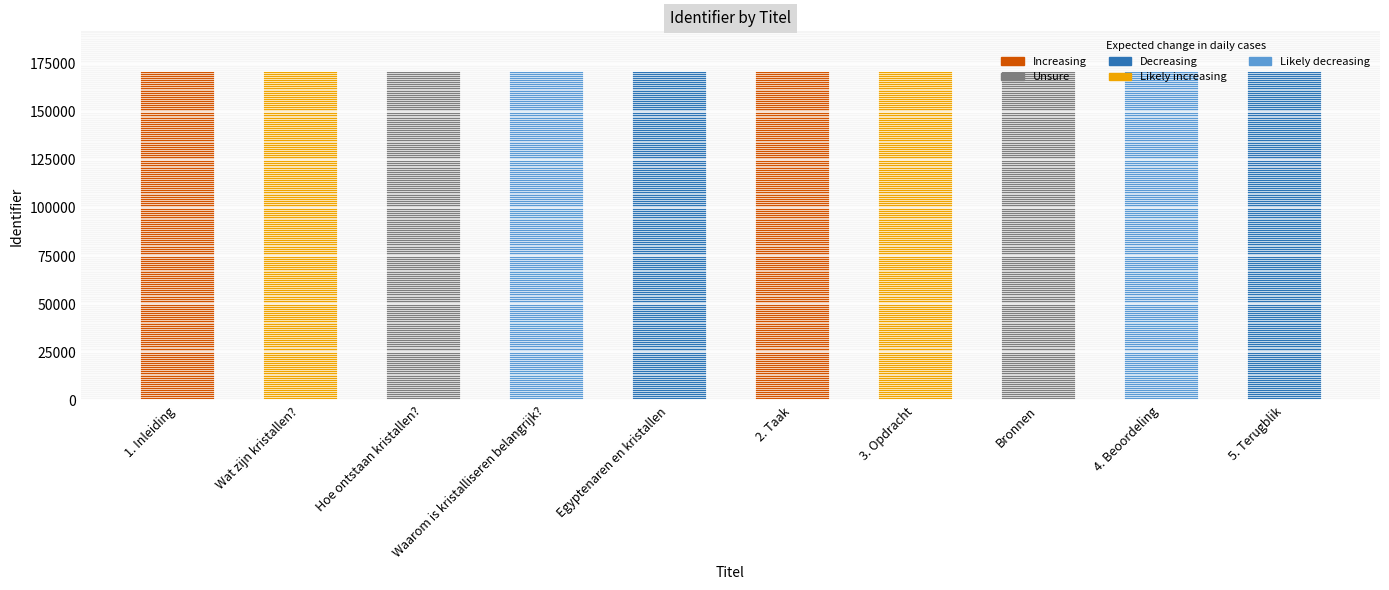

The chart shows a value of 171163 at Egyptenaren en kristallen. True or false?

True